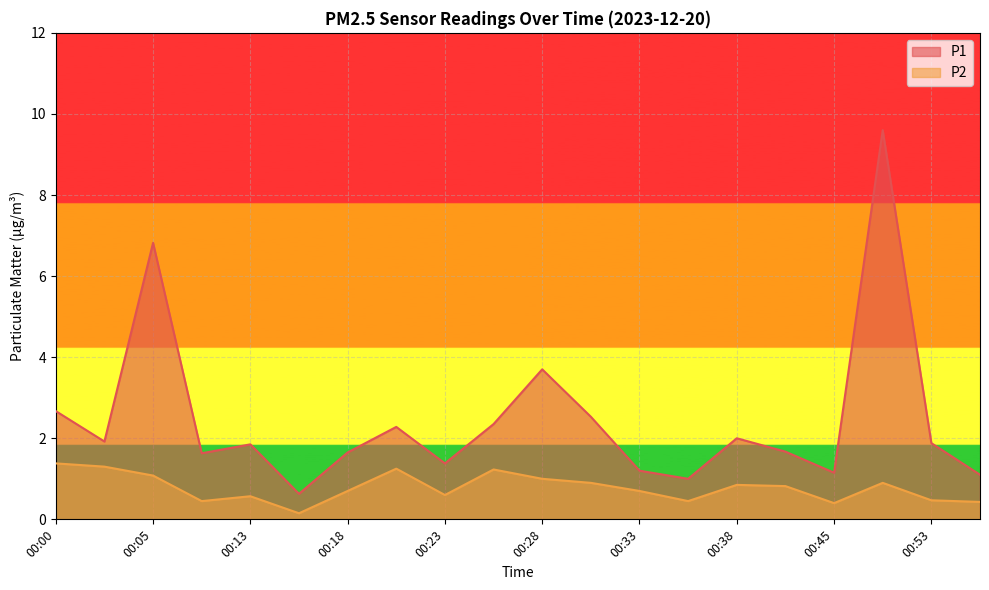

Between 00:10 and 00:28, which series saw the biggest shift?

P1